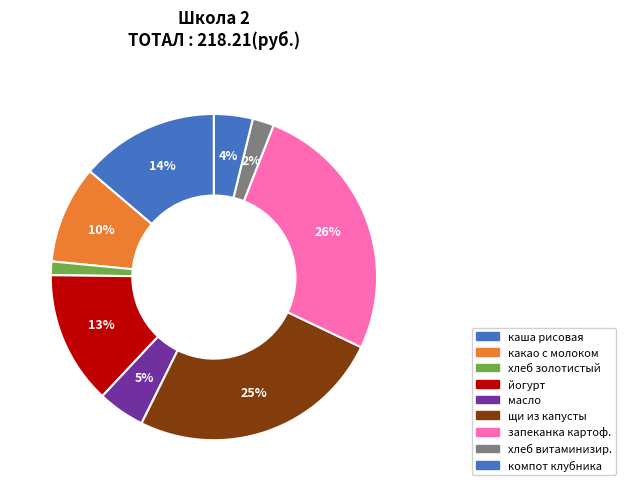

Does any single category account for the majority?

No